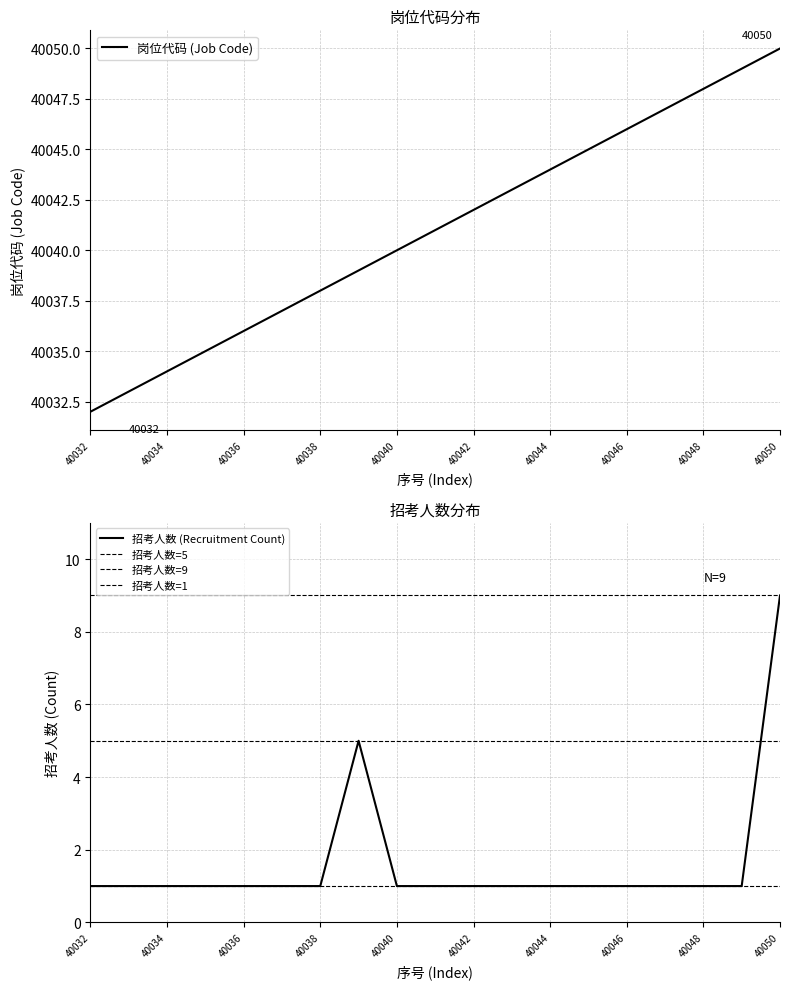

True or false: 岗位代码 (Job Code) and 招考人数 (Recruitment Count) intersect in this chart.

False